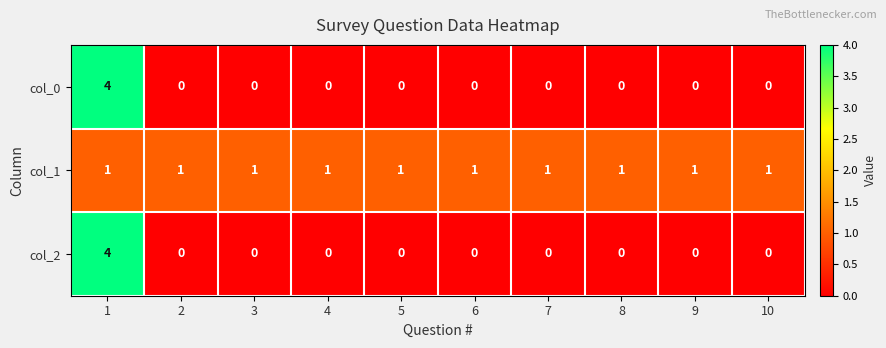

What is the sum of all col_0 values?

4